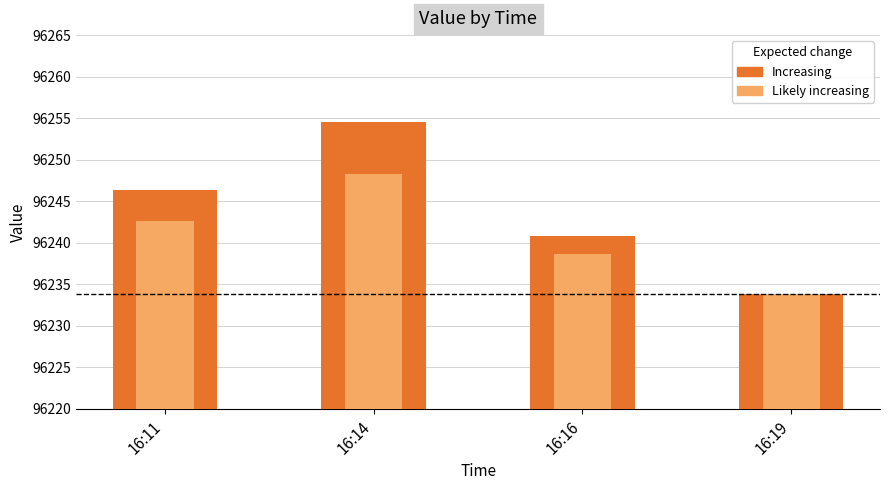

At 16:11, list the series in order from largest to smallest.

value, value (inner)